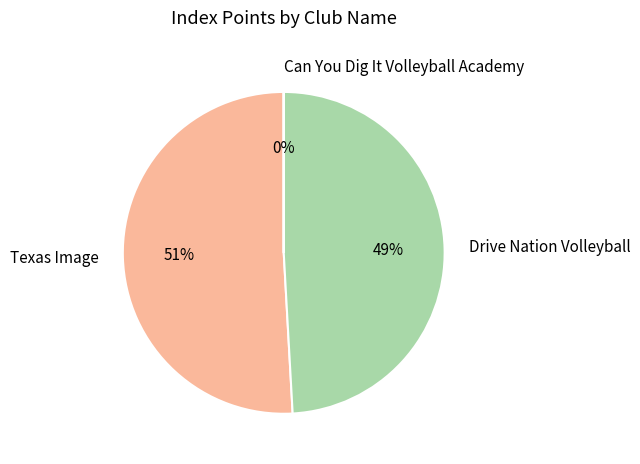

To the nearest percent, what is the difference between the largest and smallest slice percentages?

51%